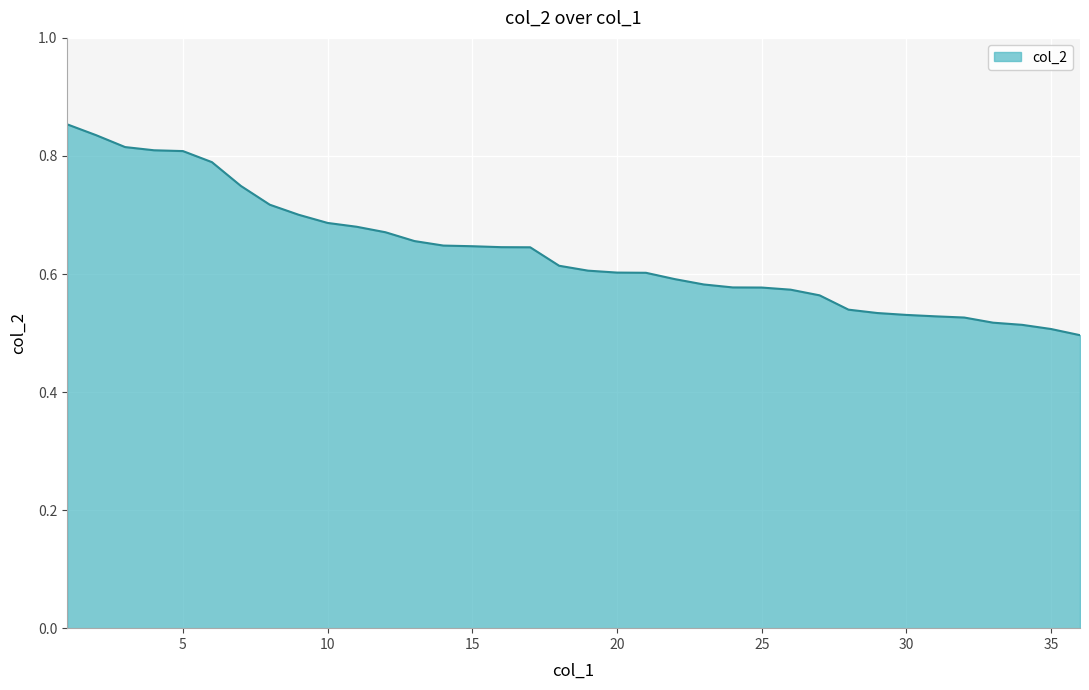

Does the chart have visible grid lines?

Yes